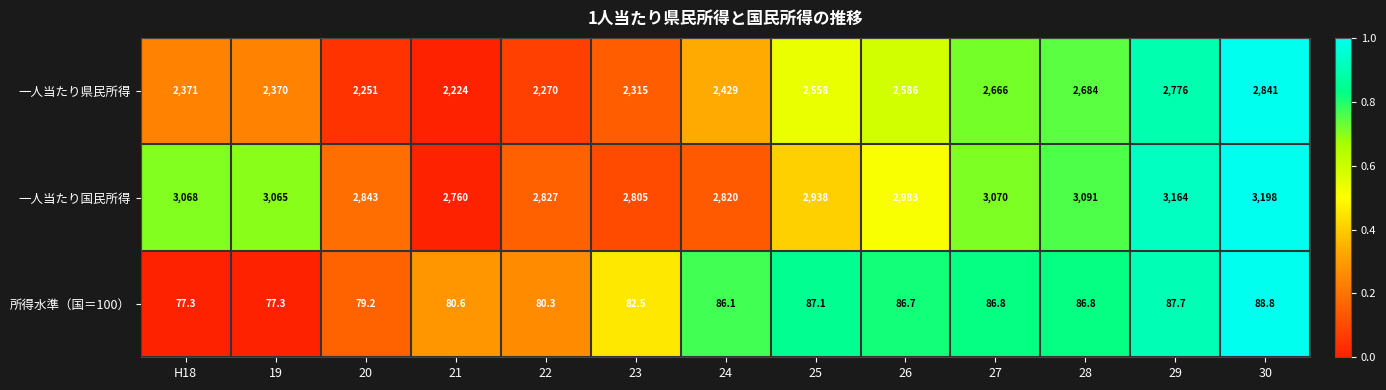

Rank the series at 23 from lowest to highest value.

所得水準（国＝100）, 一人当たり県民所得, 一人当たり国民所得